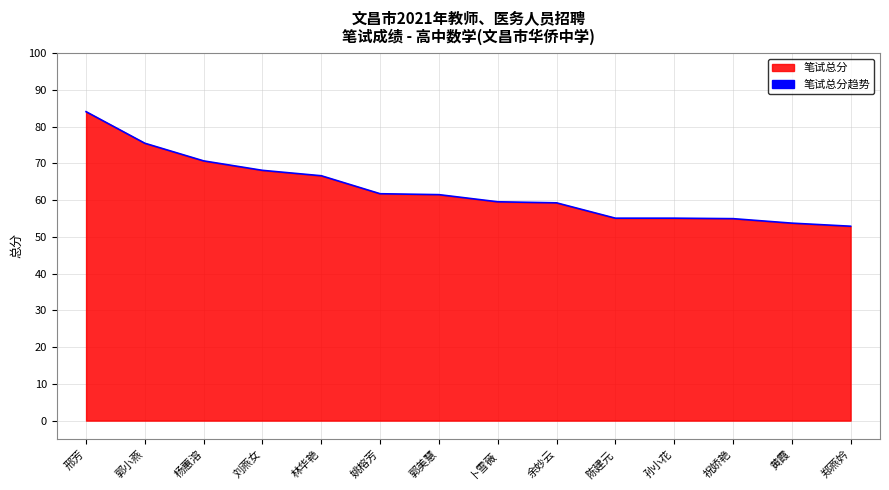

True or false: the data has more than 2 interior local peaks.

False